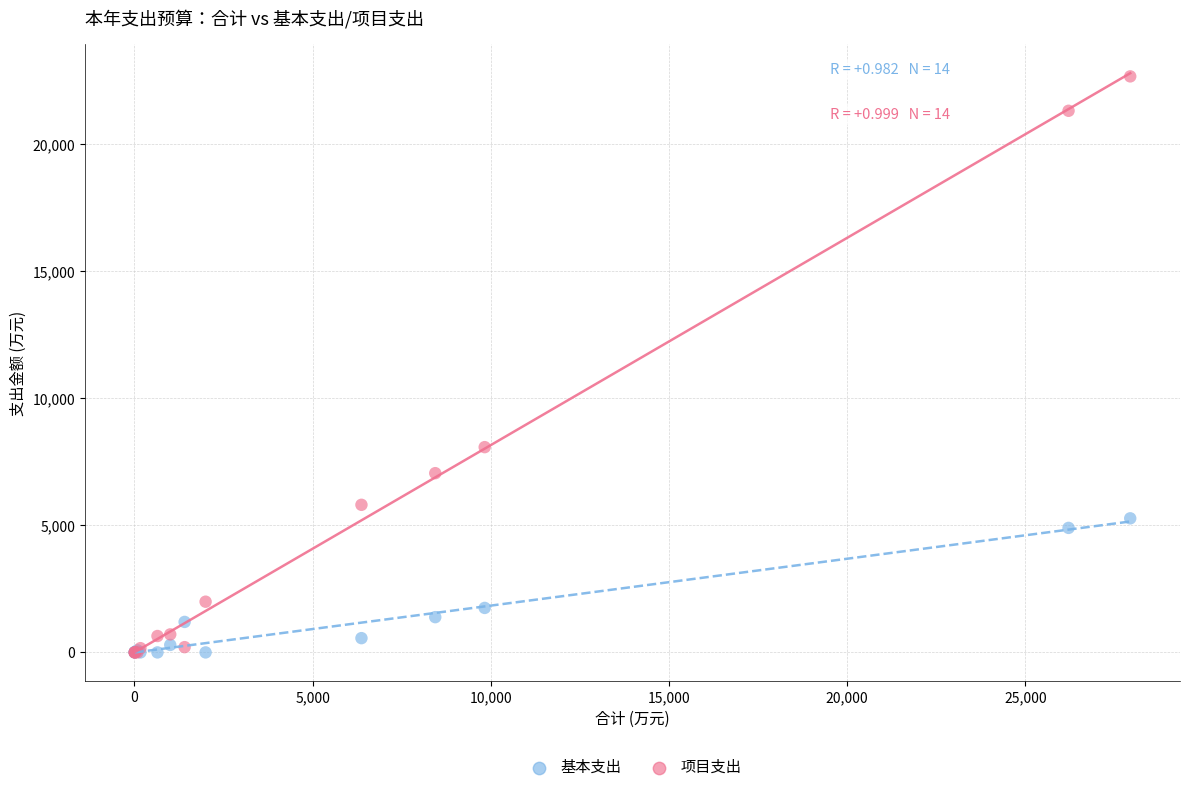

In the 项目支出 series, what Y value is closest to 11334?

8078.1